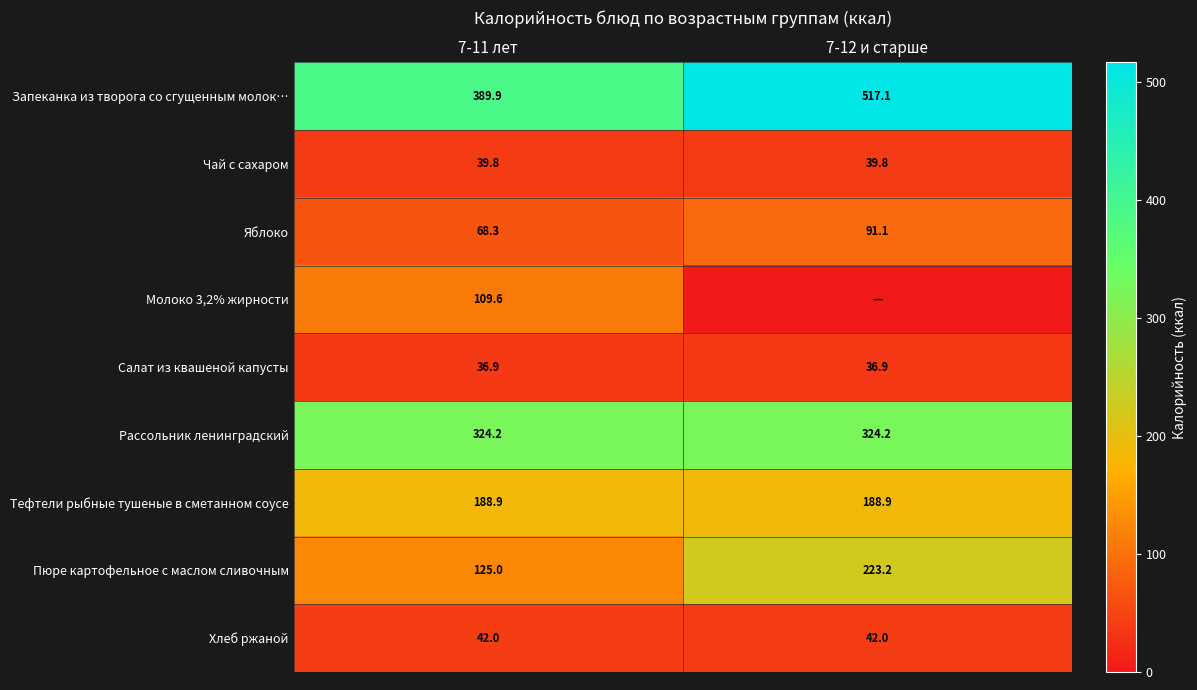

True or false: Яблоко has a value of 91.1 at 7-12 и старше.

True